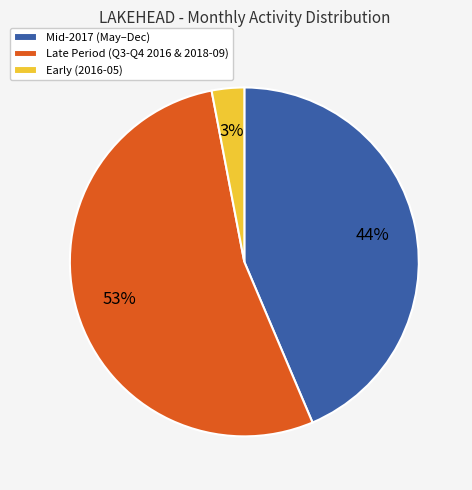

Rank the categories by value from lowest to highest.

Early (2016-05), Mid-2017 (May–Dec), Late Period (Q3-Q4 2016 & 2018-09)